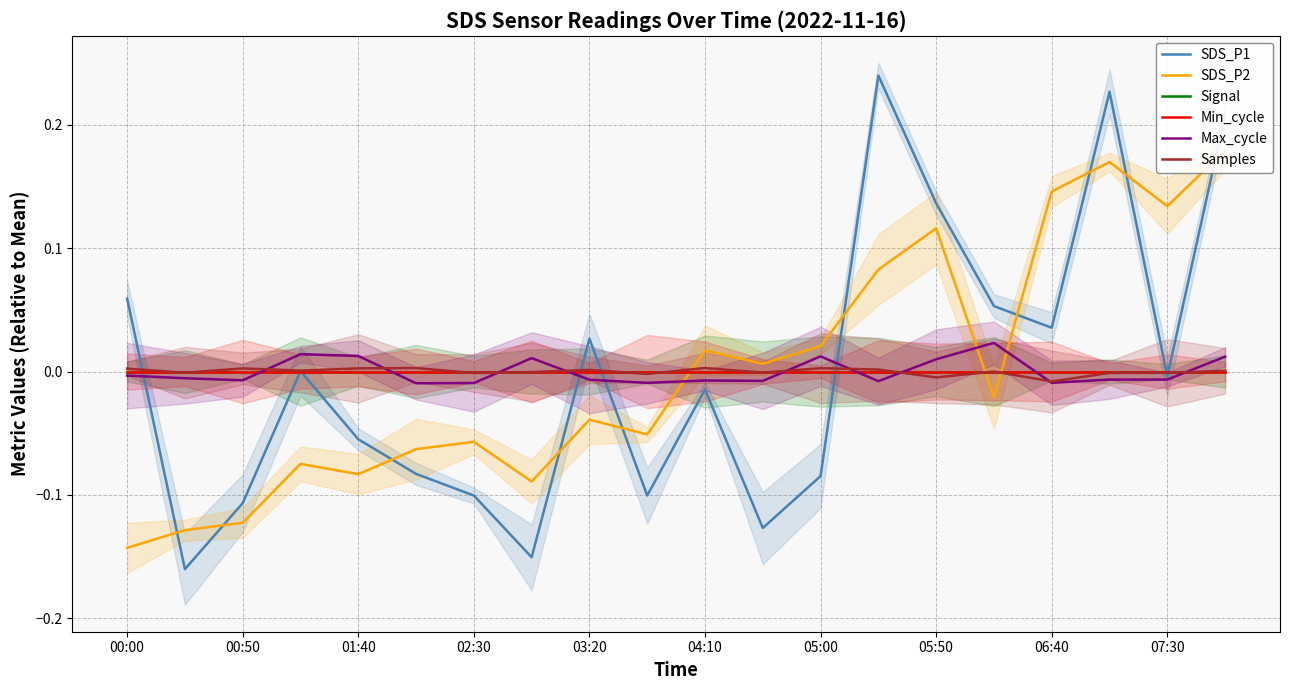

What is the sum of the SDS_P1 values at 07:30 and 10?

-0.1